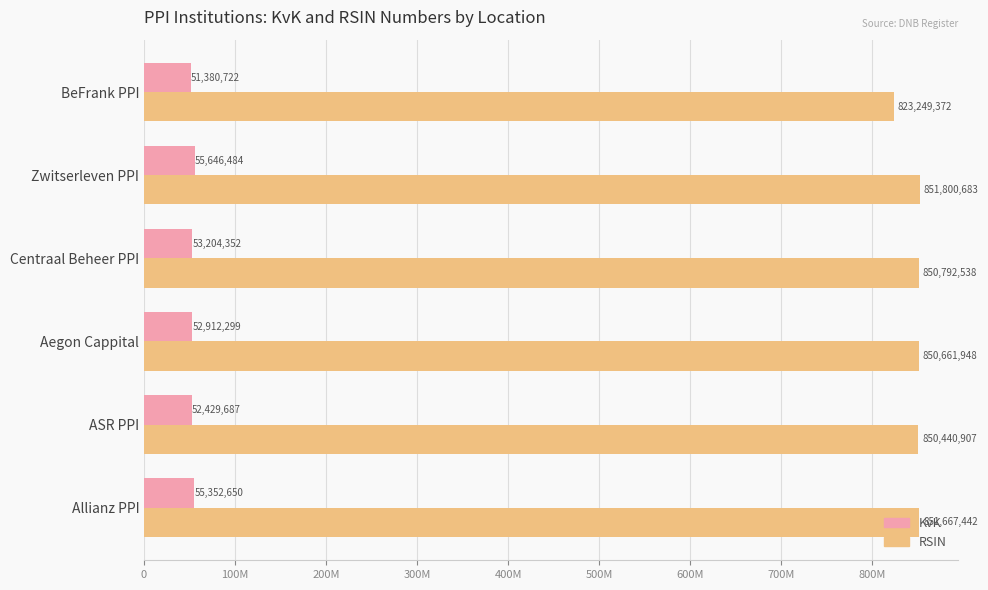

What are all the series names shown in the legend?

KvK, RSIN